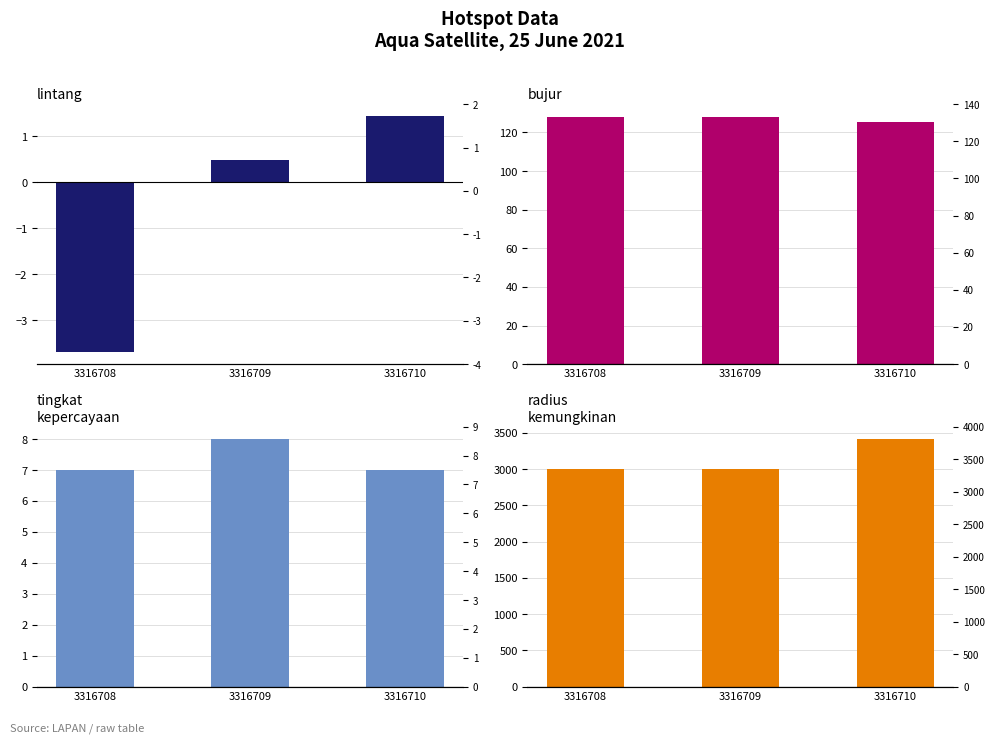

What is the spread (max minus min) of values at 3316710?

3412.6